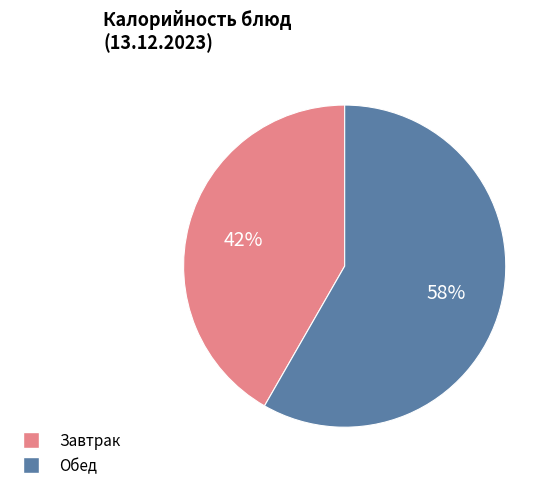

How many segments does this pie chart have?

2